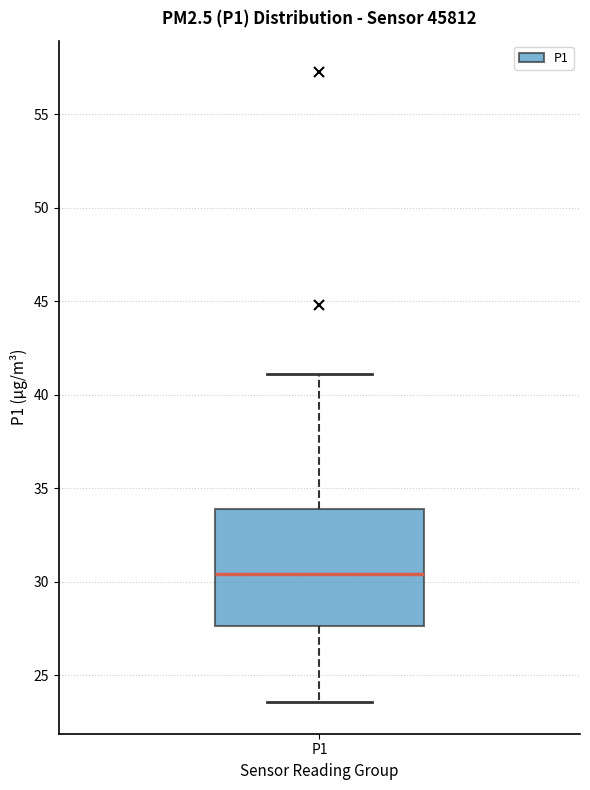

Read this box plot against the y-axis: the position of the median line, the range covered by the box, and the ends of both whiskers. The values are not printed on the chart, so give them approximately, as read against the axis.

median 30.5, box 27.5 to 34.0, whiskers 23.5 to 41.0